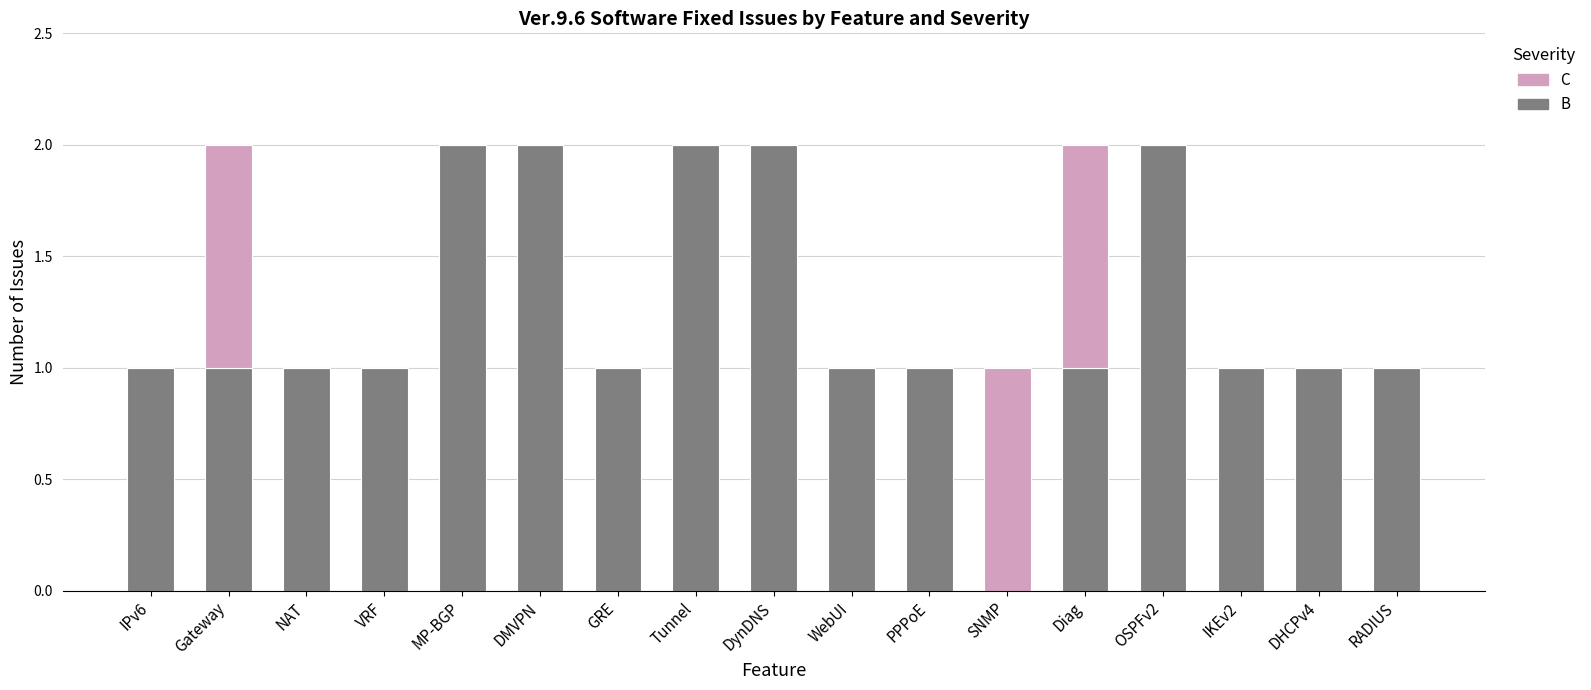

Is it true that B equals 1 at MP-BGP?

False